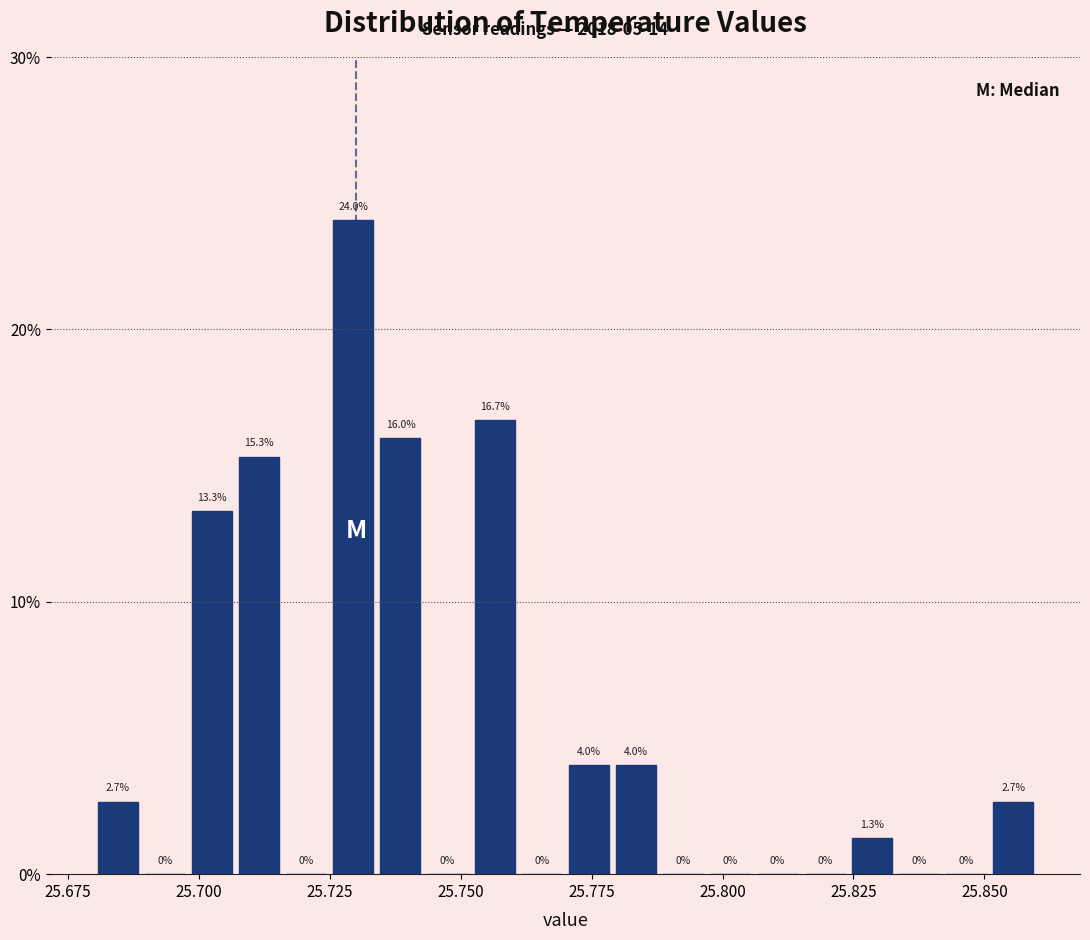

Read against the x-axis, roughly where is the centre of the tallest bar?

25.730